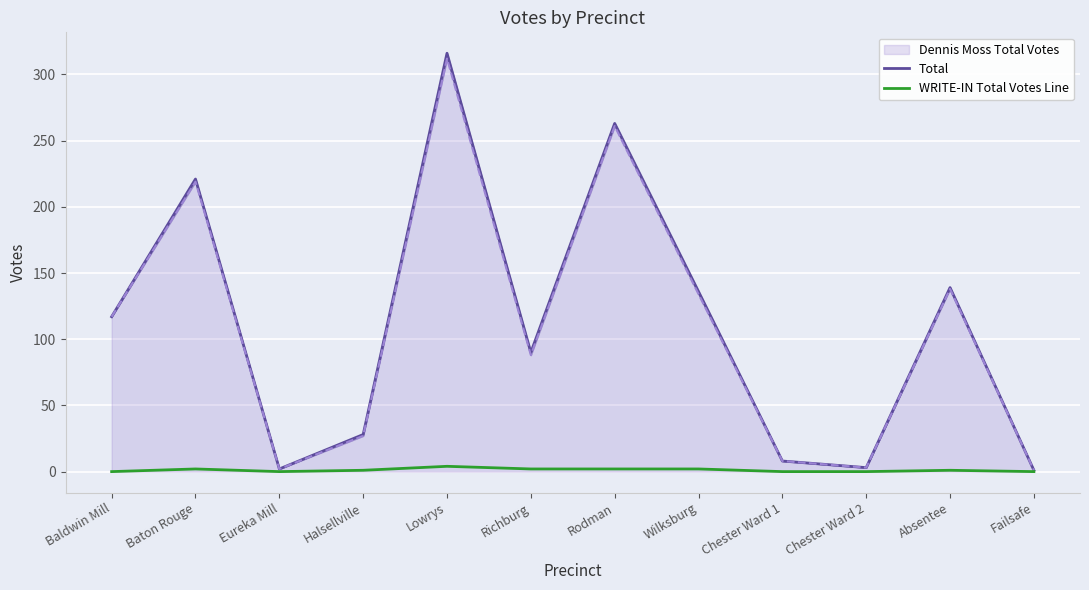

Reading right to left, what are all the values shown in this chart?

Total: Failsafe=1	Absentee=139	Chester Ward 2=3	Chester Ward 1=8	Wilksburg=136	Rodman=263	Richburg=90	Lowrys=316	Halsellville=28	Eureka Mill=2	Baton Rouge=221	Baldwin Mill=117
WRITE-IN Total Votes Line: Failsafe=0	Absentee=1	Chester Ward 2=0	Chester Ward 1=0	Wilksburg=2	Rodman=2	Richburg=2	Lowrys=4	Halsellville=1	Eureka Mill=0	Baton Rouge=2	Baldwin Mill=0